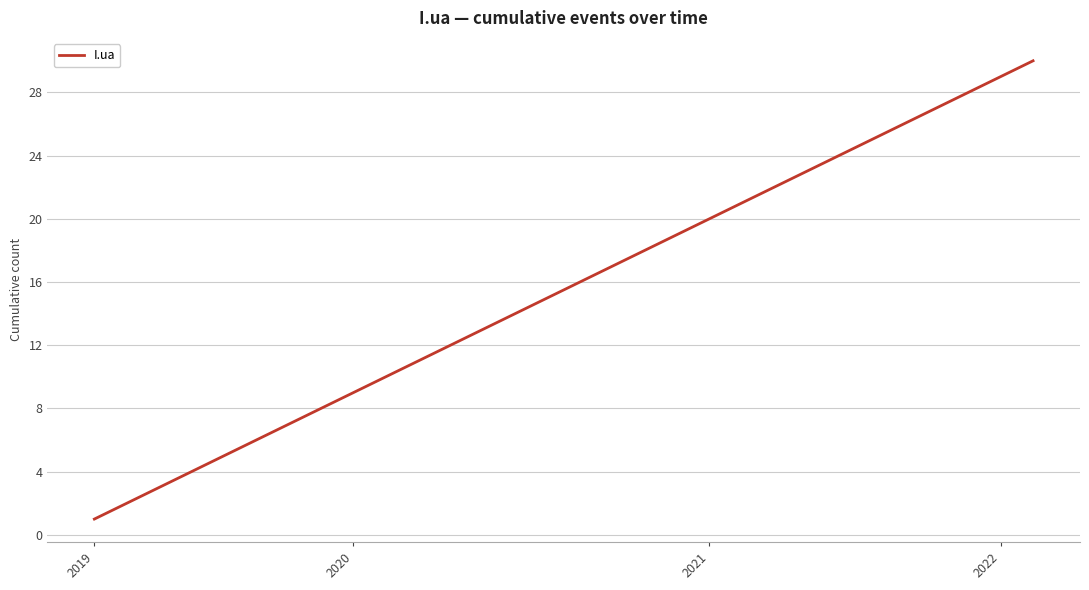

Does the chart have visible grid lines?

Yes